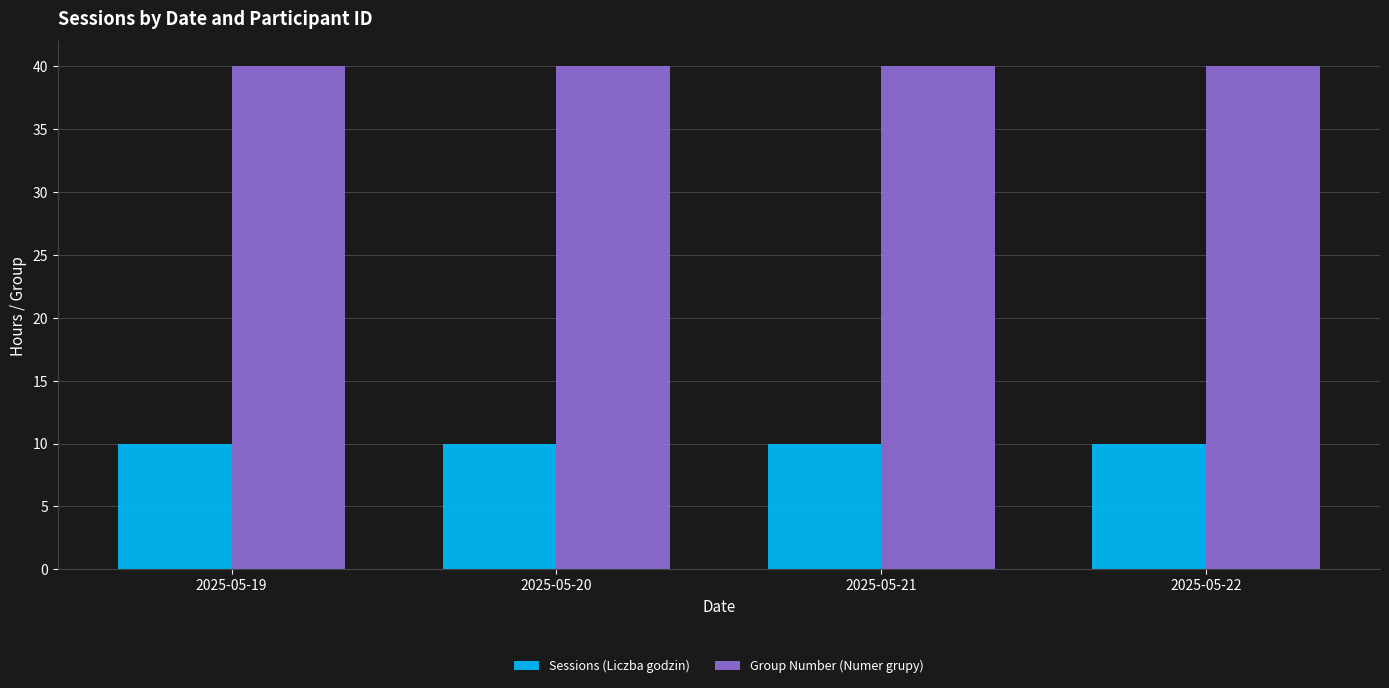

How many series are shown in this chart?

2